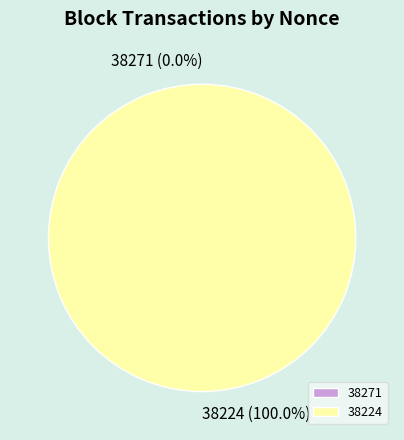

What is the largest slice in the pie chart?

38224